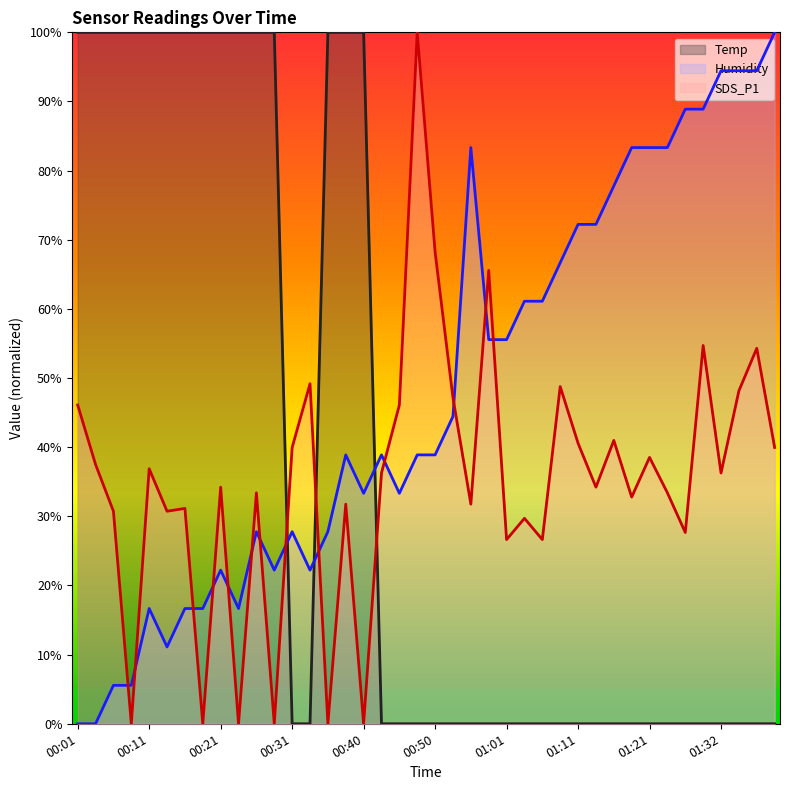

Which has a higher value, 00:31 or 01:34?

00:31